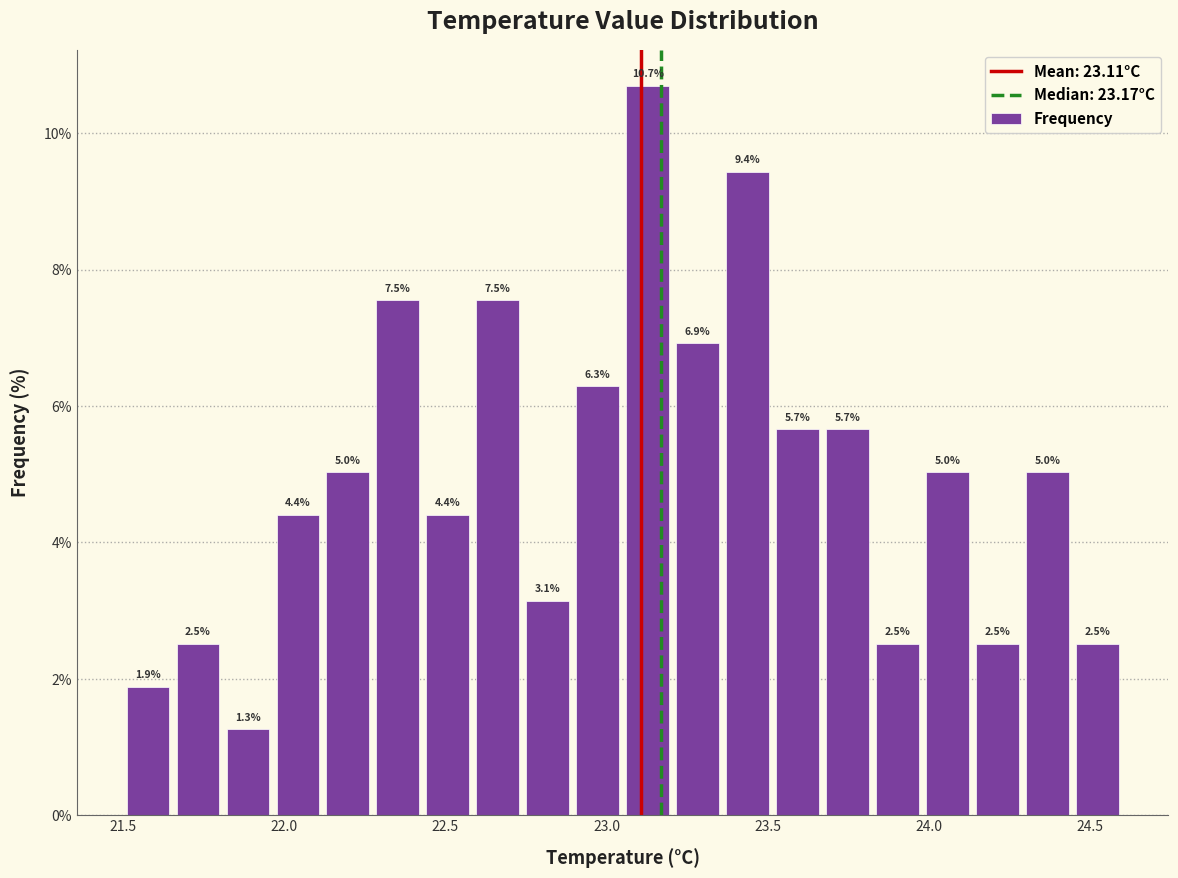

Read against the x-axis, roughly where is the centre of the tallest bar?

23.15